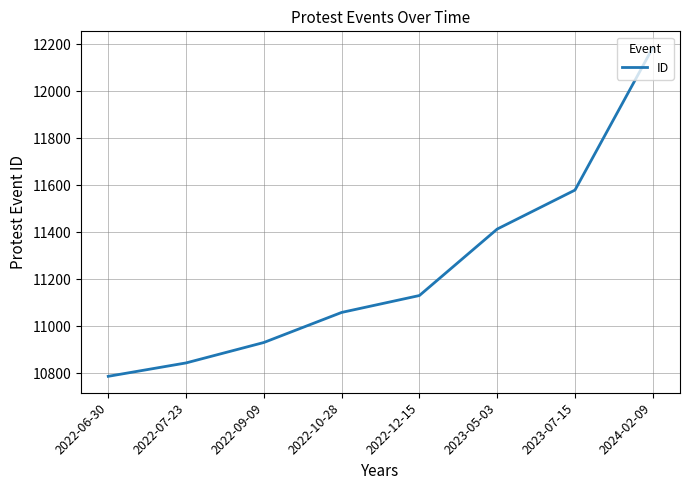

True or false: there are more than 0 points higher than both neighbors.

False